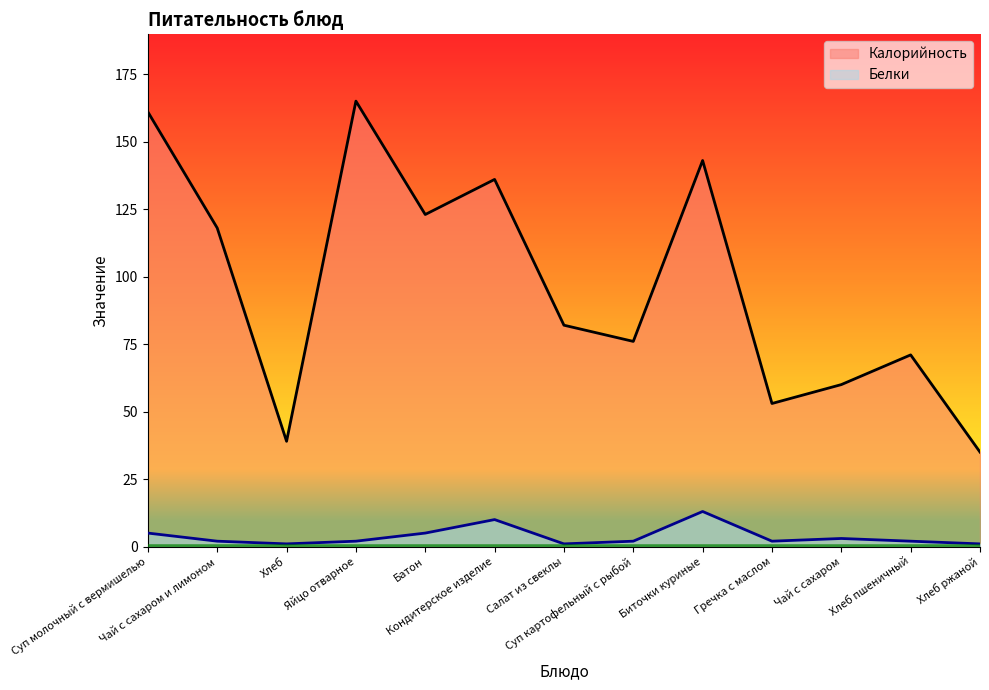

Reading left to right, extract all data points from this chart.

Калорийность: 161	118	39	165	123	136	82	76	143	53	60	71	35
Белки: 5	2	1	2	5	10	1	2	13	2	3	2	1